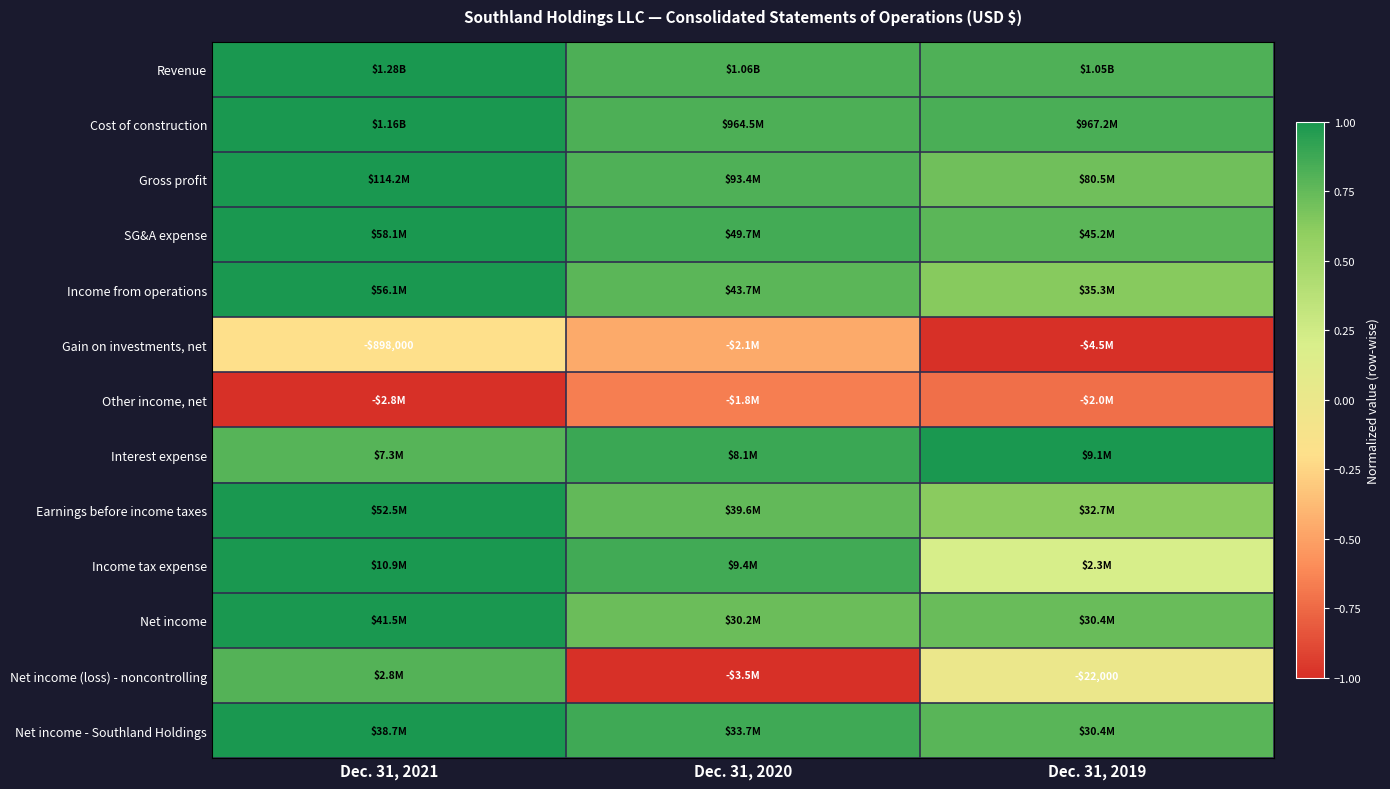

Read the Income tax expense value at Dec. 31, 2020.

0.9